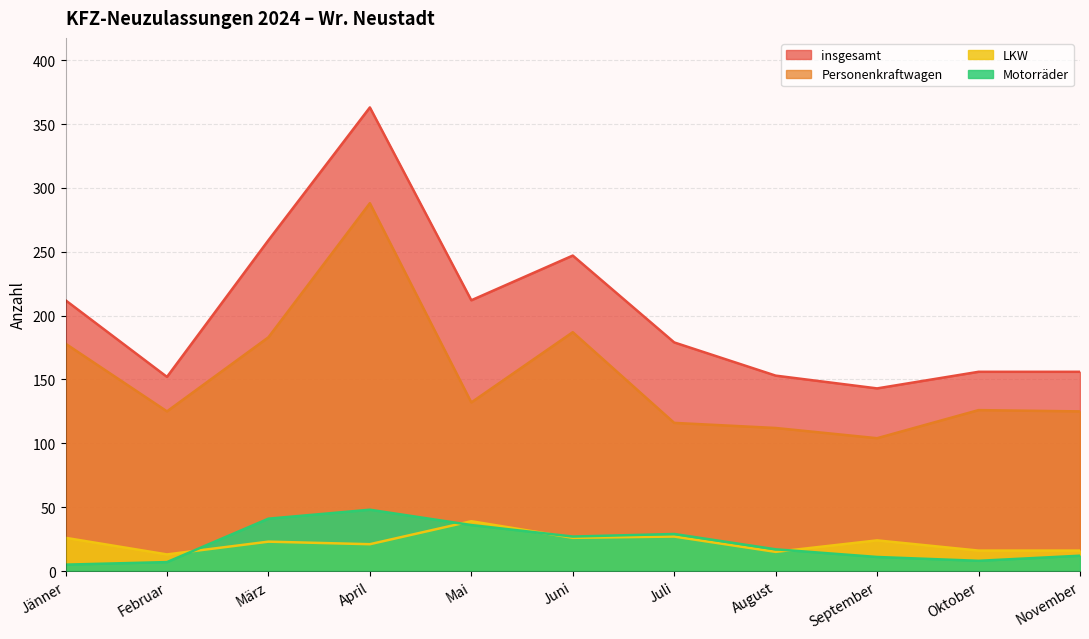

What is the sum of all Personenkraftwagen values?

1676